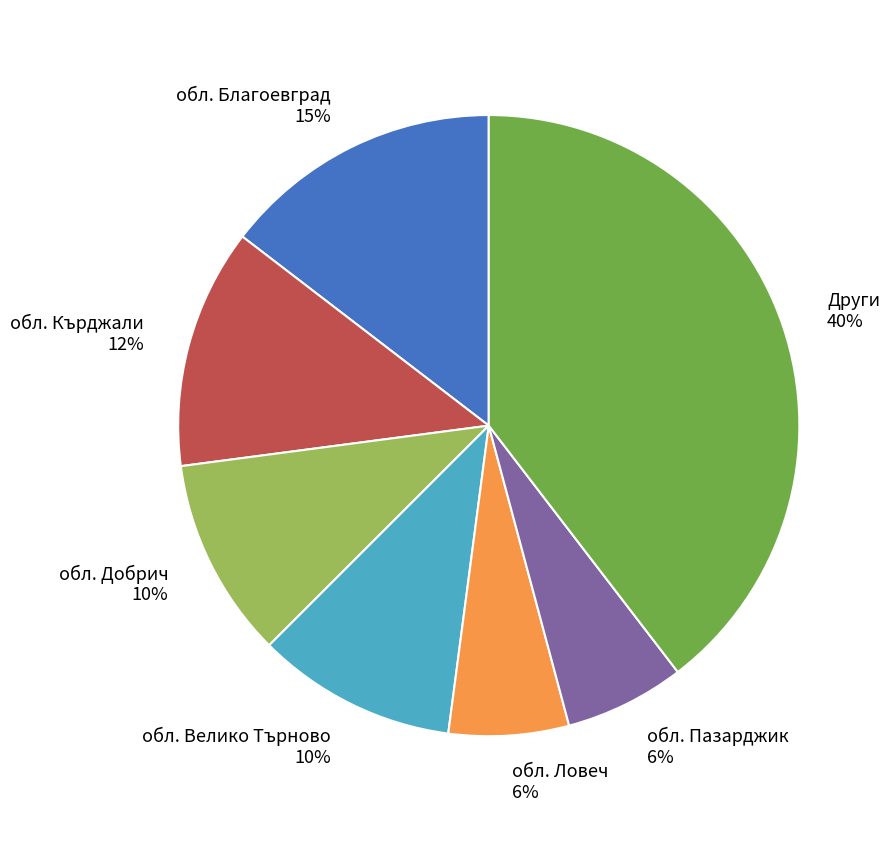

What is the largest slice in the pie chart?

Други